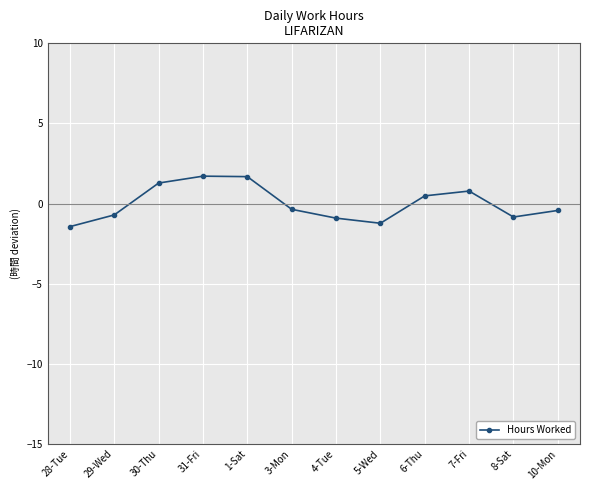

What is the difference between the second highest and second lowest values?

2.9